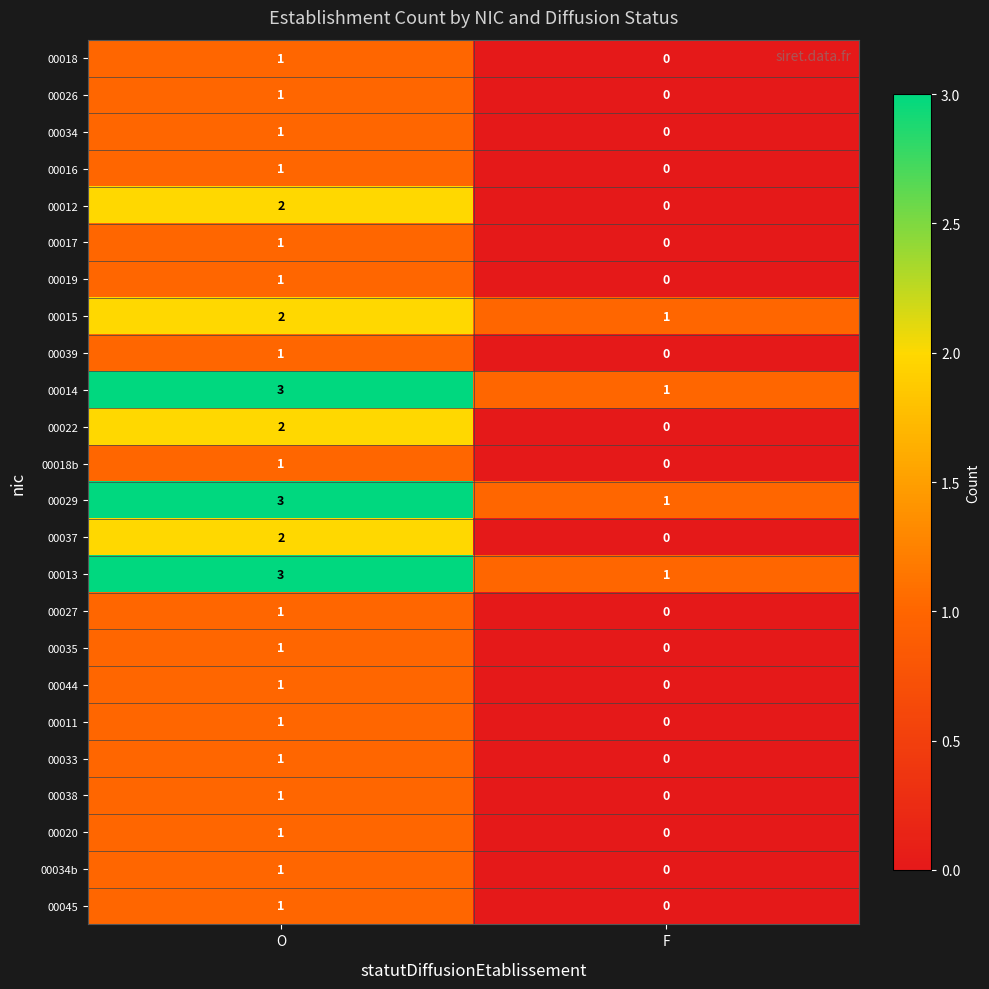

List the labels in order of 00022 value, largest first.

O, F